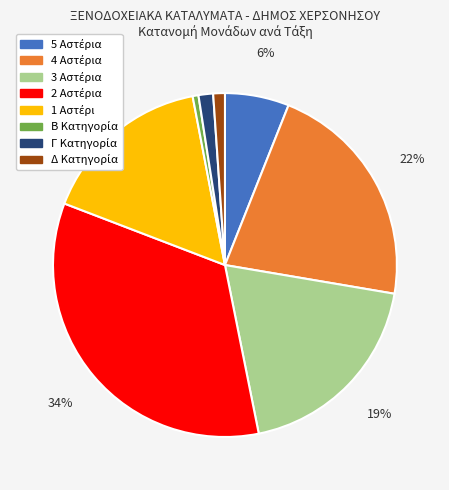

To the nearest percent, what is the average slice percentage?

12%